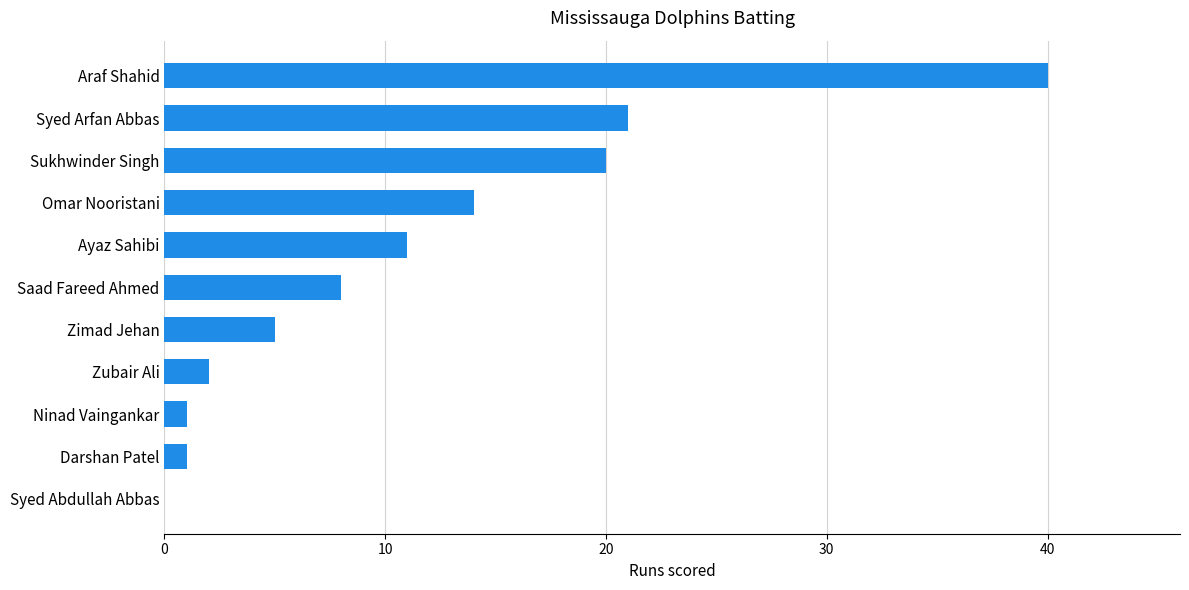

Is it true that the value at Sukhwinder Singh is 20?

True